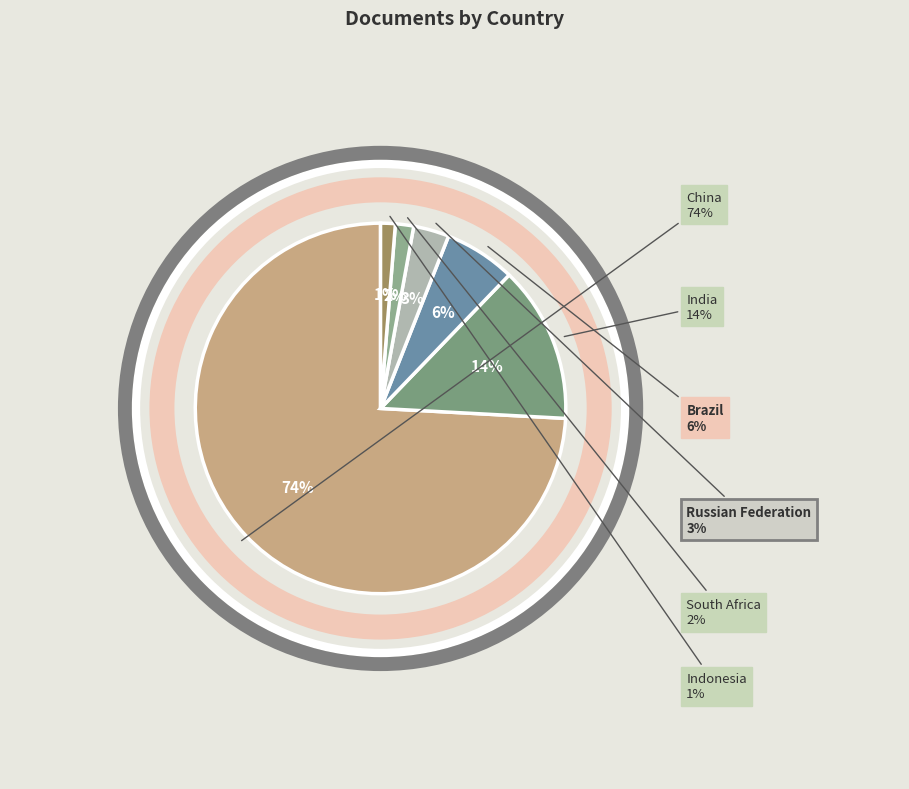

Which category has the biggest portion of the pie?

China